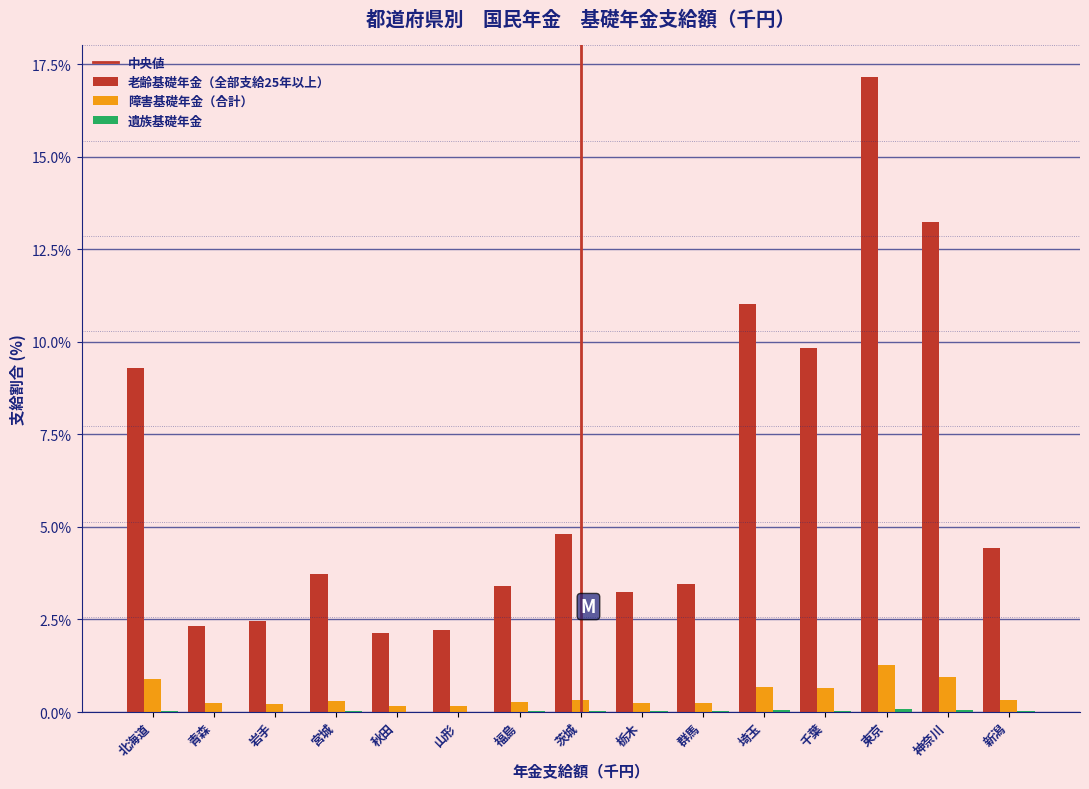

At which category is the sum across all series the highest?

東京